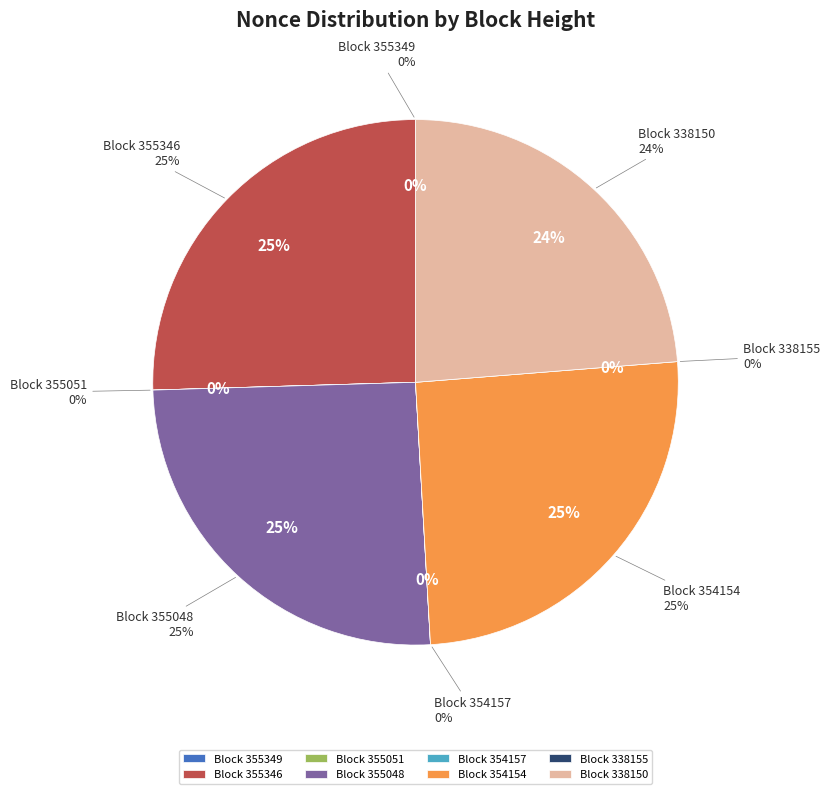

What is the ratio of the value at 355048 to the value at 354154?

1.0